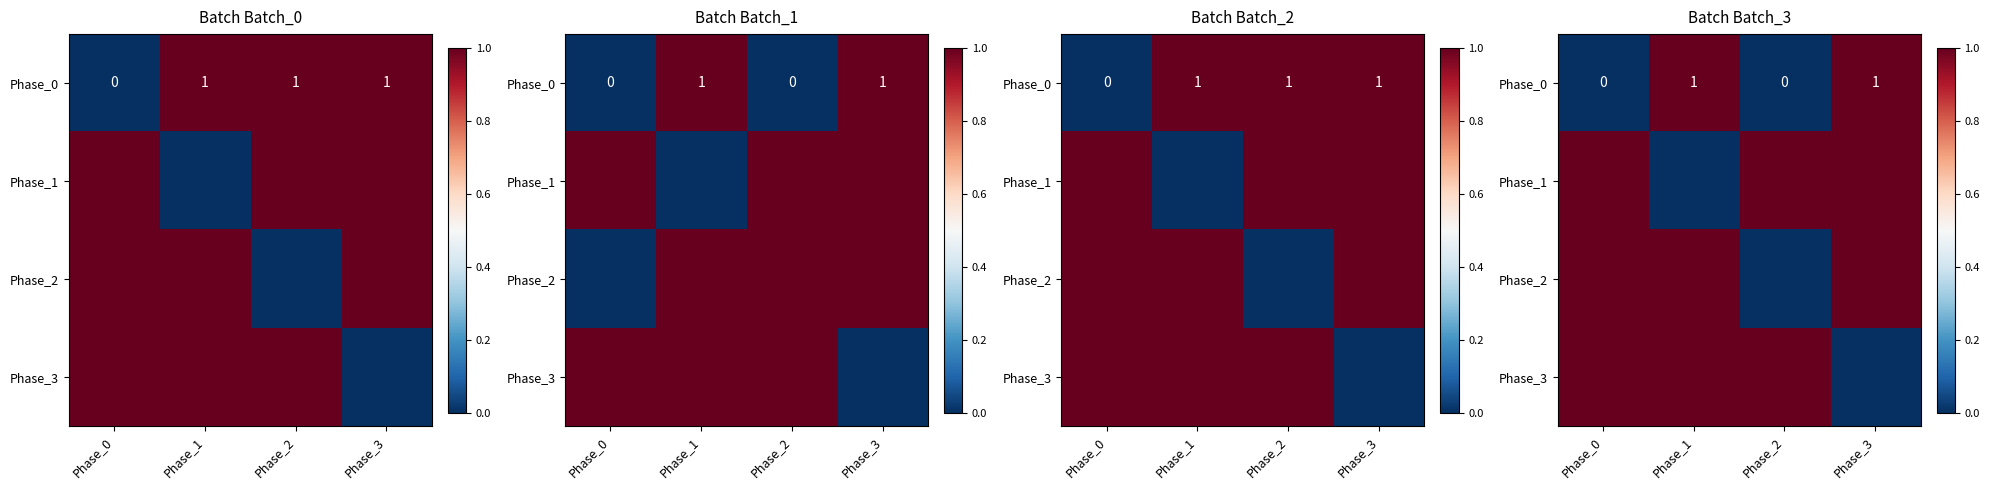

At which category is the sum across all series the highest?

Phase_0